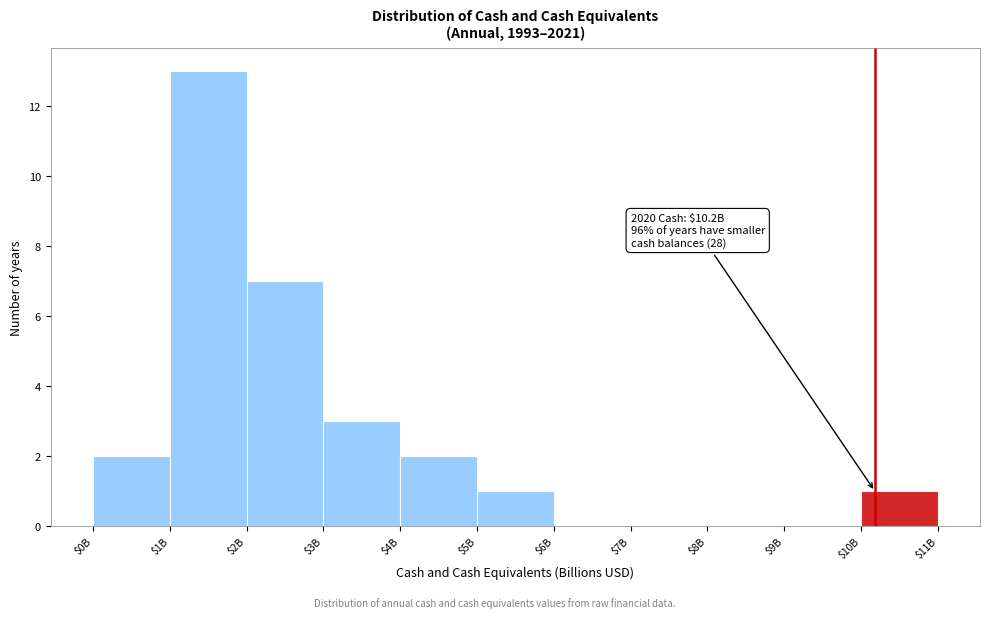

At which label is the value closest to 6?

$2B